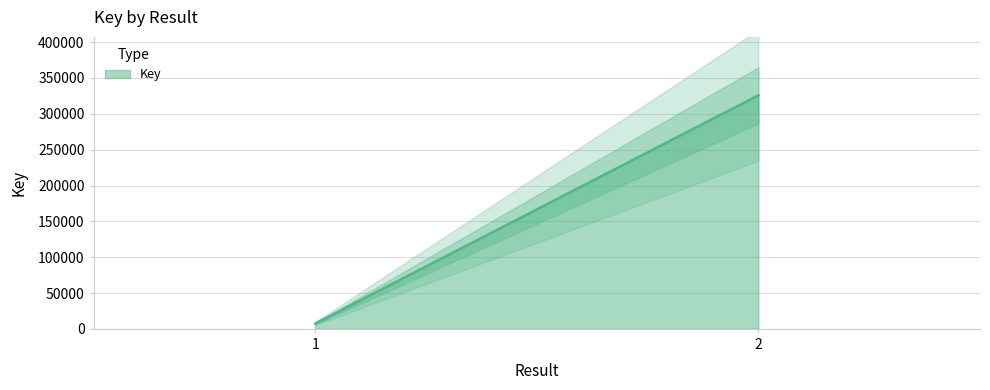

Reading right to left, extract all data points from this chart.

325862	7420